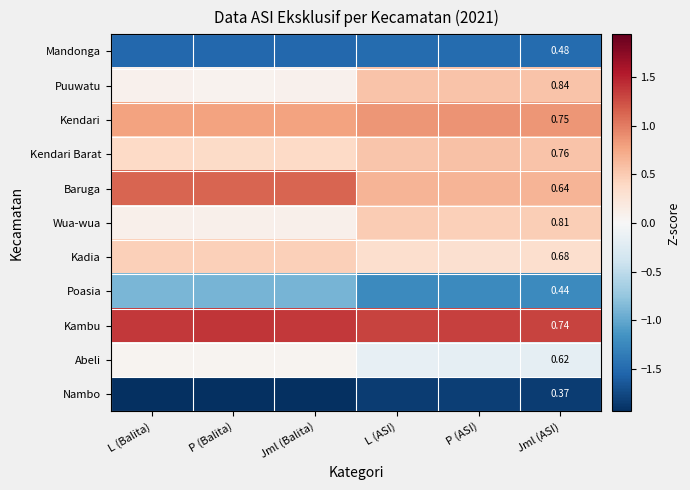

What is the sum of the Poasia values at P (Balita) and Jml (Balita)?

-1.8